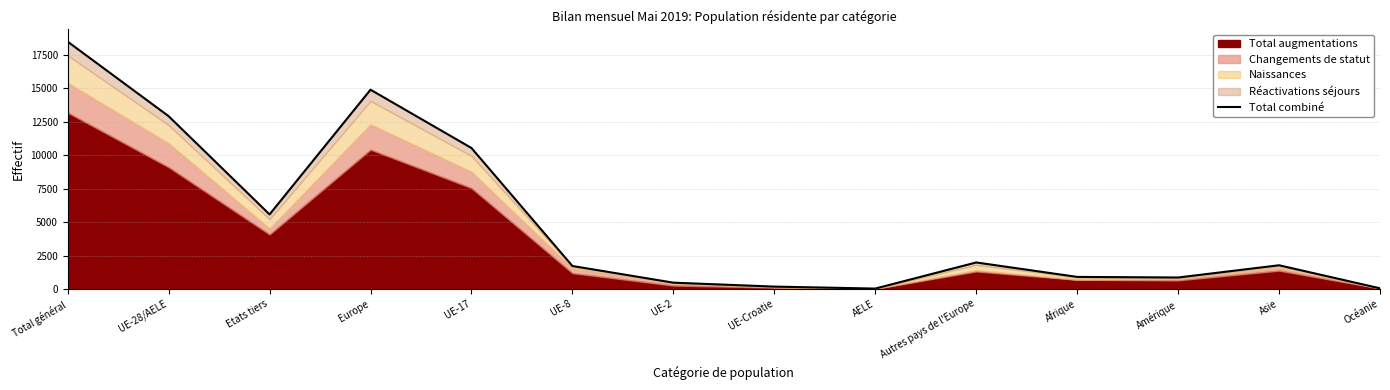

At which category does the chart reach its peak across all series?

Total général